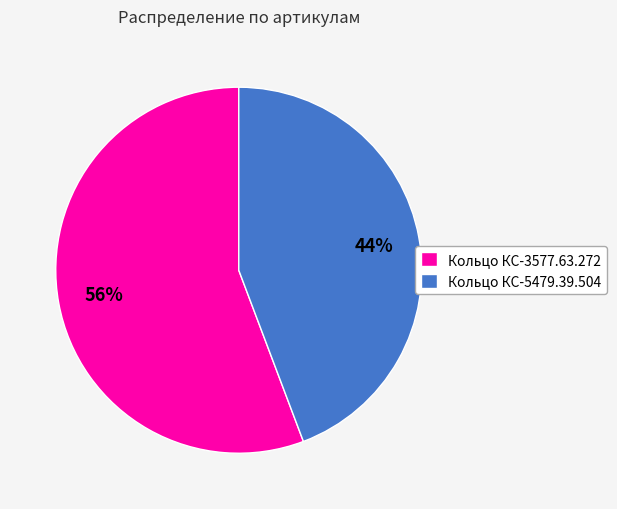

To the nearest percent, what is the combined percentage of Кольцо КС-5479.39.504 and Кольцо КС-3577.63.272?

100%